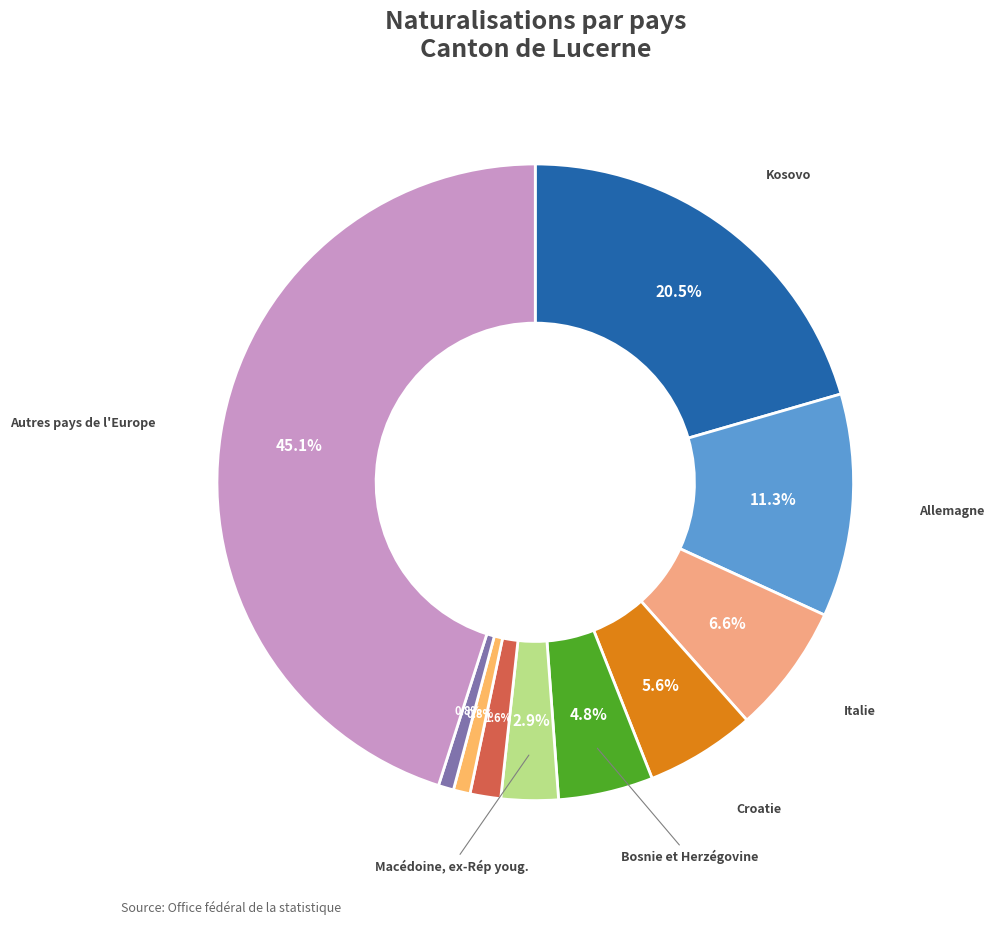

Is there any slice that represents more than half of the pie?

No